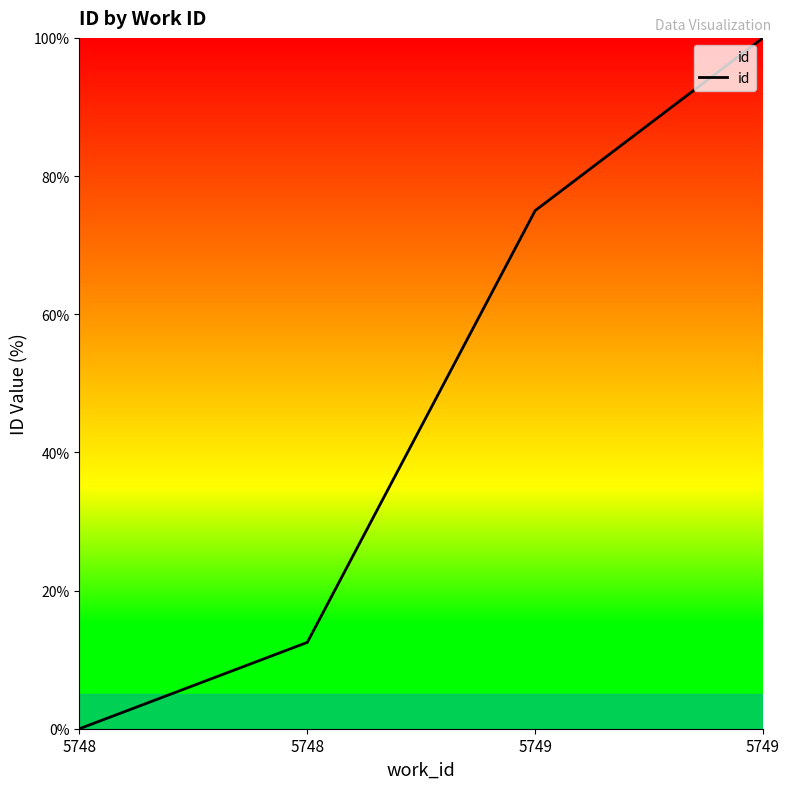

How many values are above zero?

3